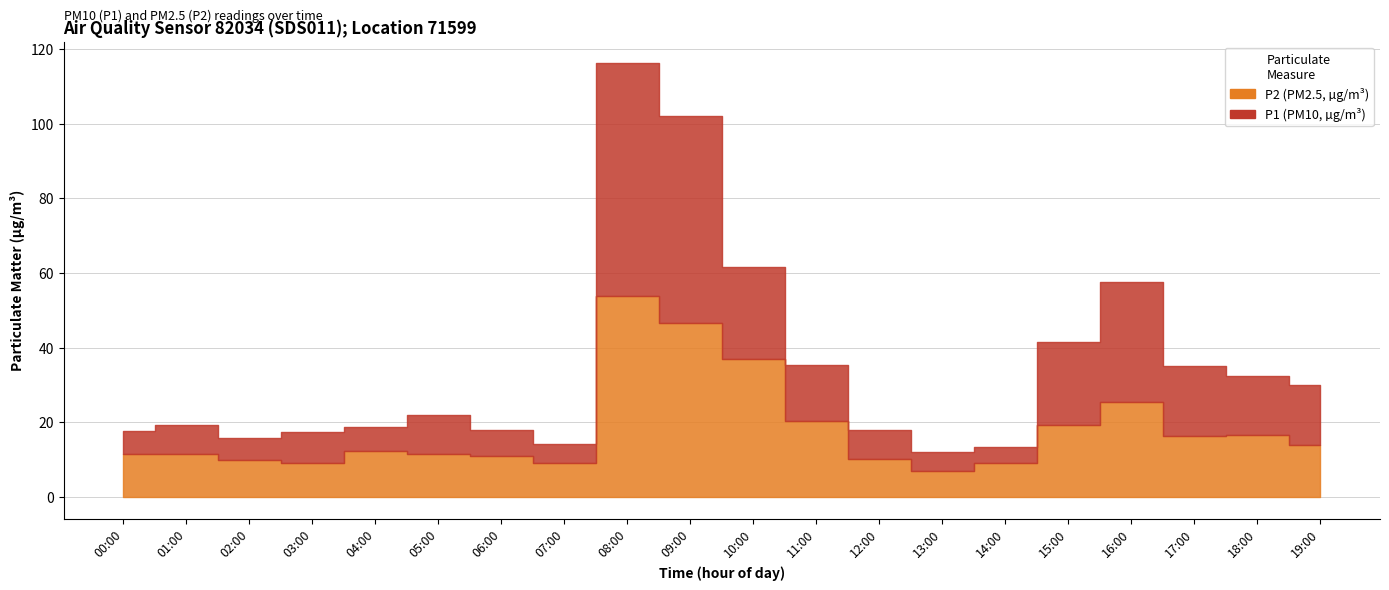

What are all the series names shown in the legend?

P1, P2